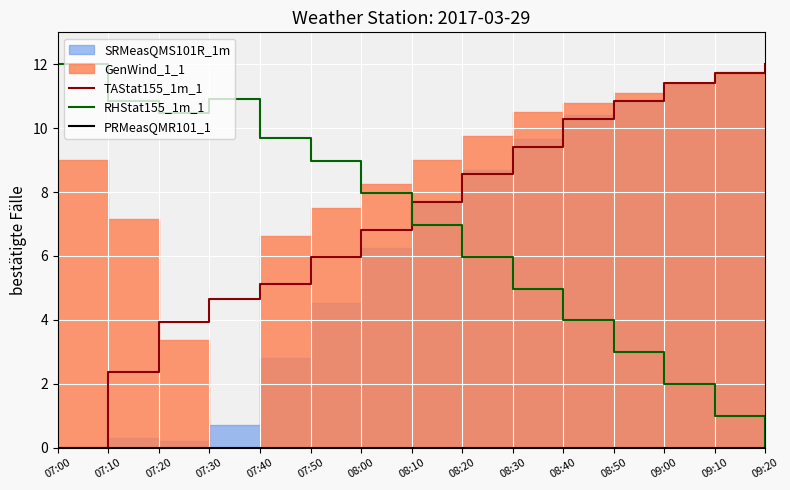

How many times do TAStat155_1m_1 and RHStat155_1m_1 cross each other?

1